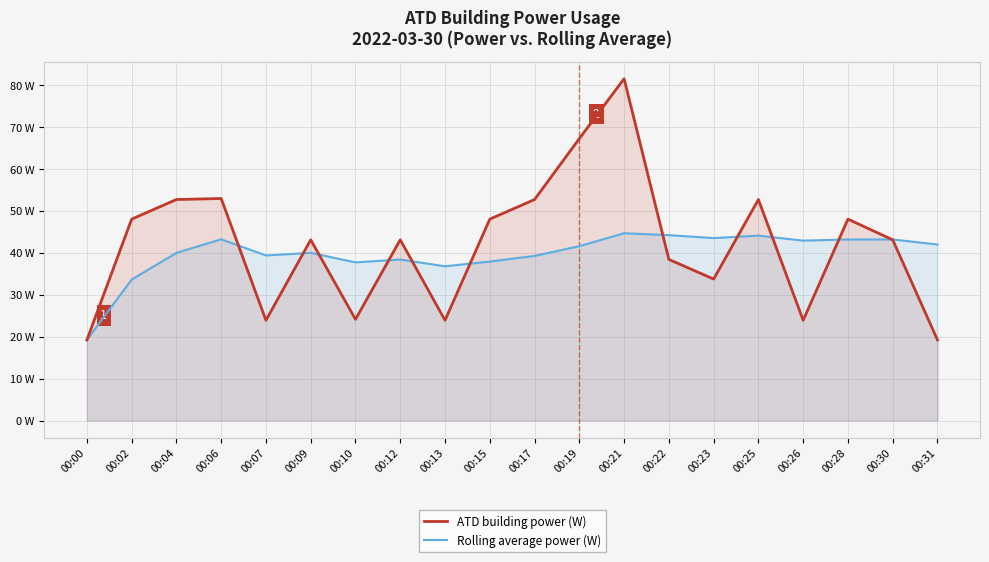

What is the approximate value of ATD building power (W) at 00:10?

24.1